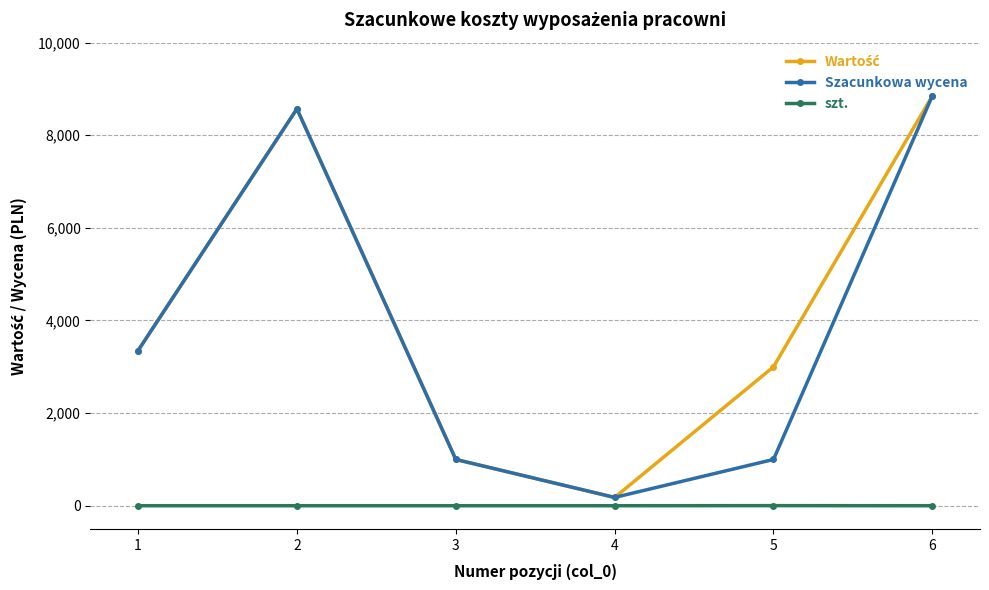

What is the maximum value shown in the chart?

8850